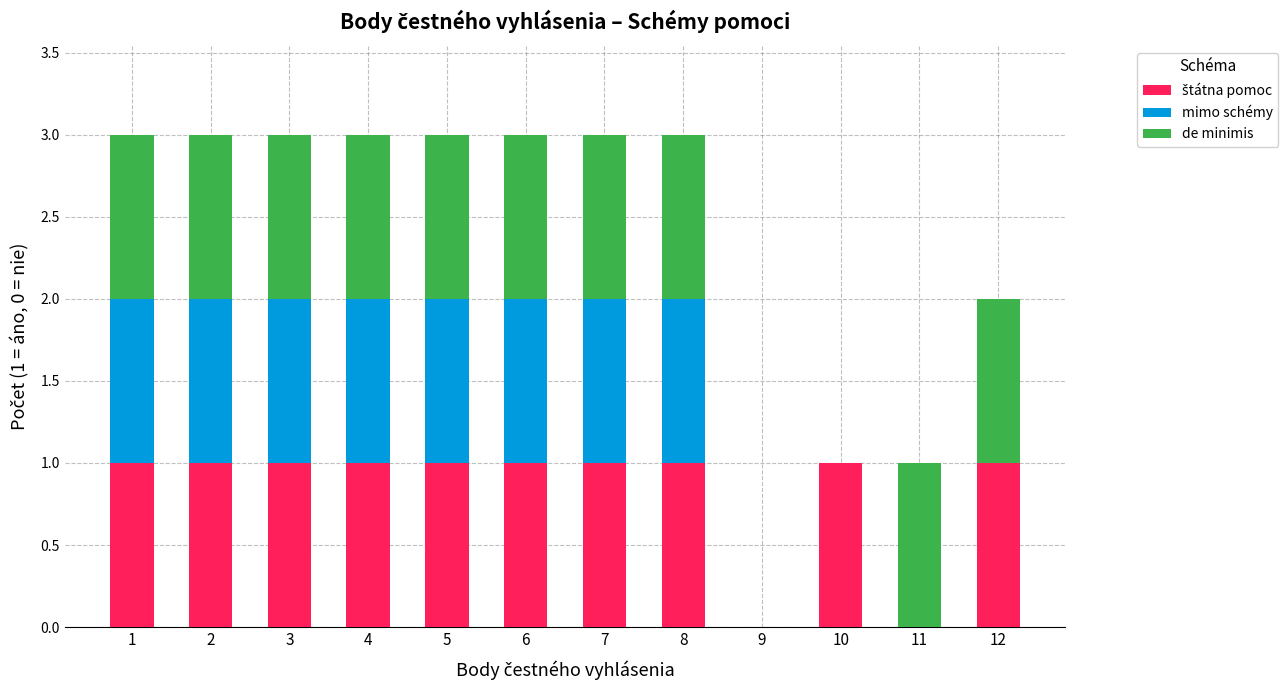

What is the total value across all series at 3?

3